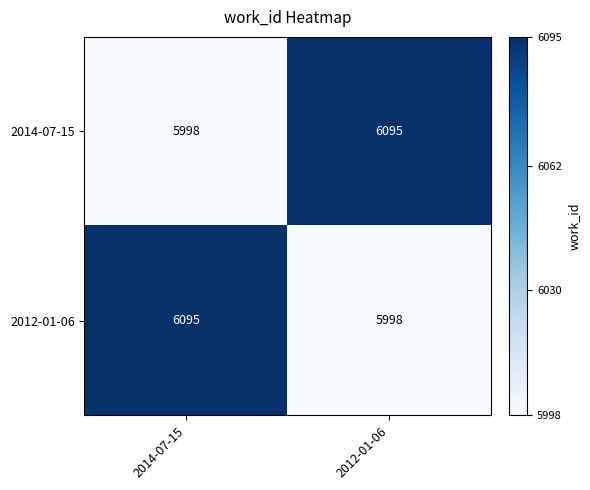

Reading left to right, list all the values displayed in this chart.

2014-07-15: 2014-07-15=5998	2012-01-06=6095
2012-01-06: 2014-07-15=6095	2012-01-06=5998